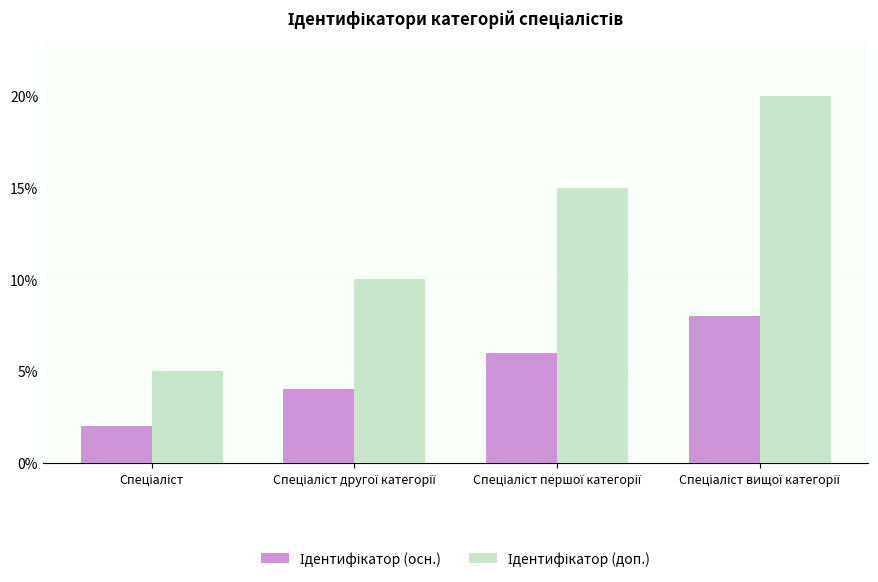

What is the total value across all series at Спеціаліст вищої категорії?

28